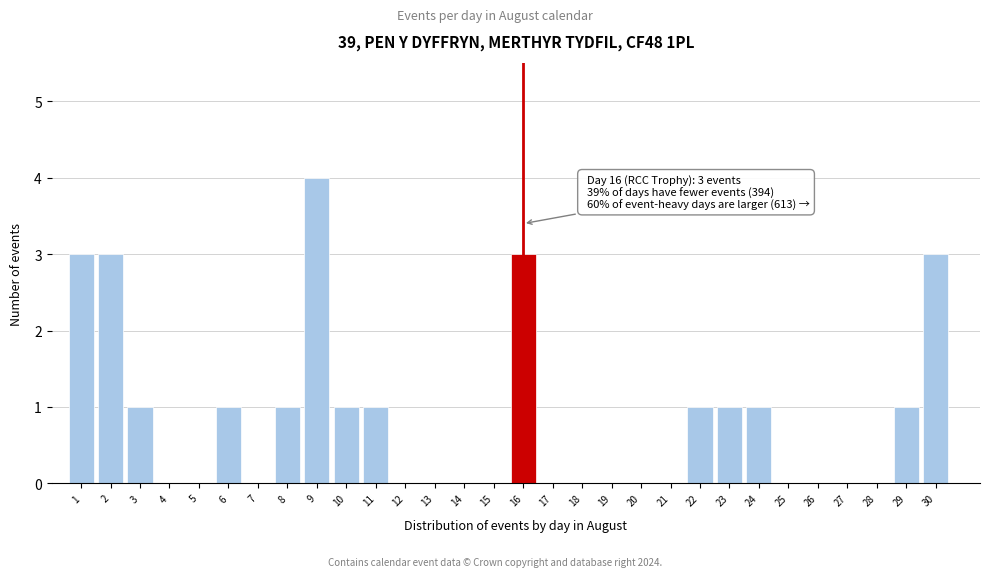

Reading left to right, what are all the values shown in this chart?

1=3	2=3	3=1	4=0	5=0	6=1	7=0	8=1	9=4	10=1	11=1	12=0	13=0	14=0	15=0	16=3	17=0	18=0	19=0	20=0	21=0	22=1	23=1	24=1	25=0	26=0	27=0	28=0	29=1	30=3